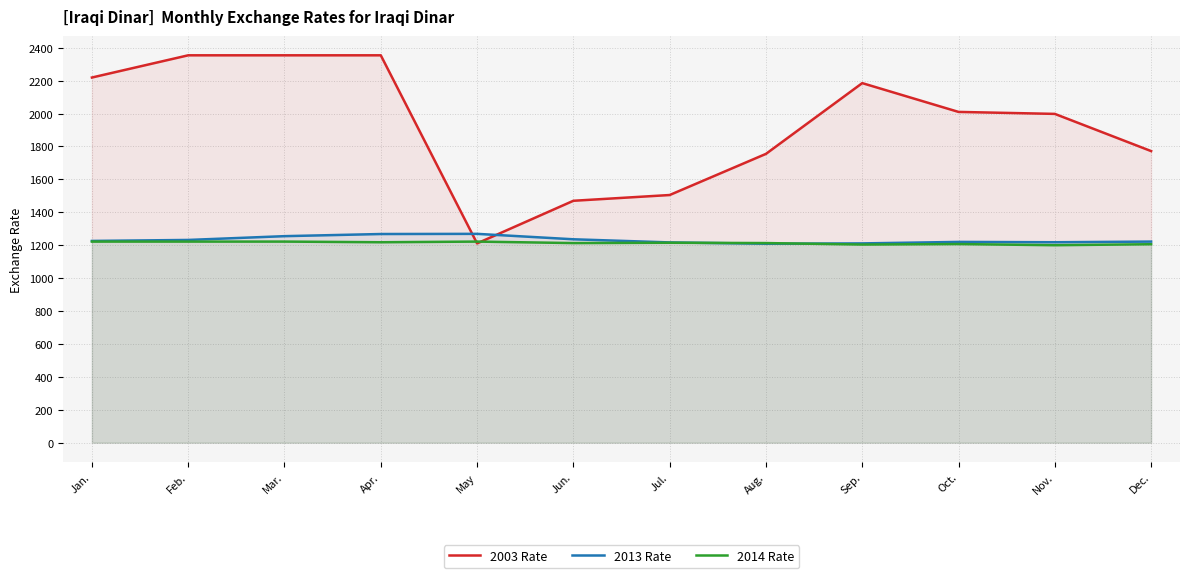

Reading left to right, list all the values displayed in this chart.

2003 Rate: 2219	2354	2354	2354	1211	1470	1505	1755	2185	2010	1998	1772
2013 Rate: 1226	1232	1255	1268	1269	1236	1217	1209	1211	1220	1218	1222
2014 Rate: 1222	1222	1222	1218	1222	1213	1215	1213	1204	1207	1200	1206